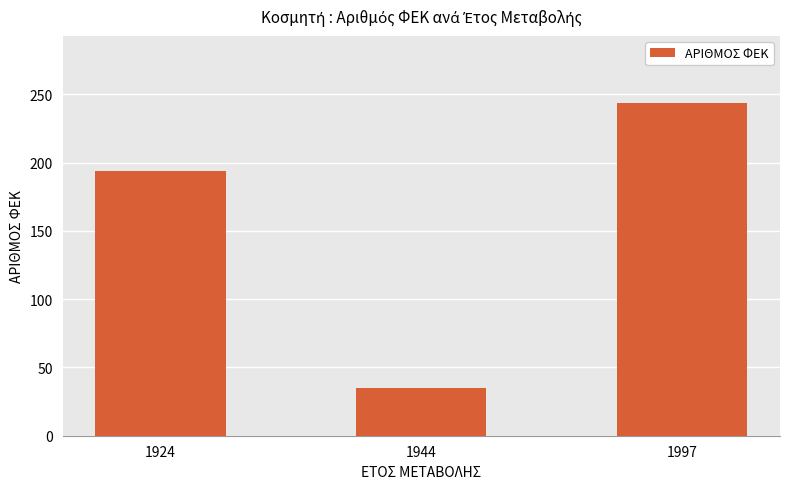

What is the change in value from 1944 to 1997?

+209